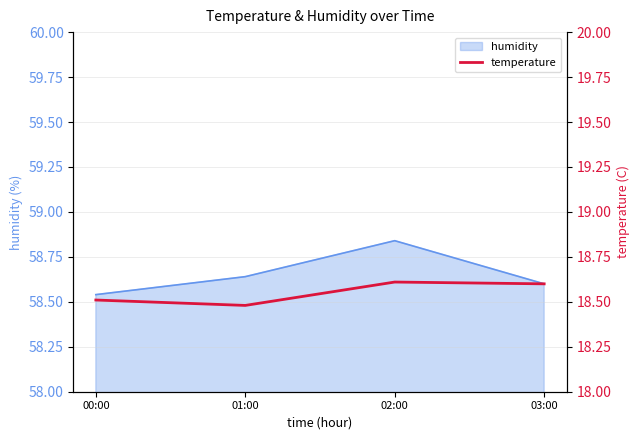

The humidity series shows 76.9 at 03:00. True or false?

False